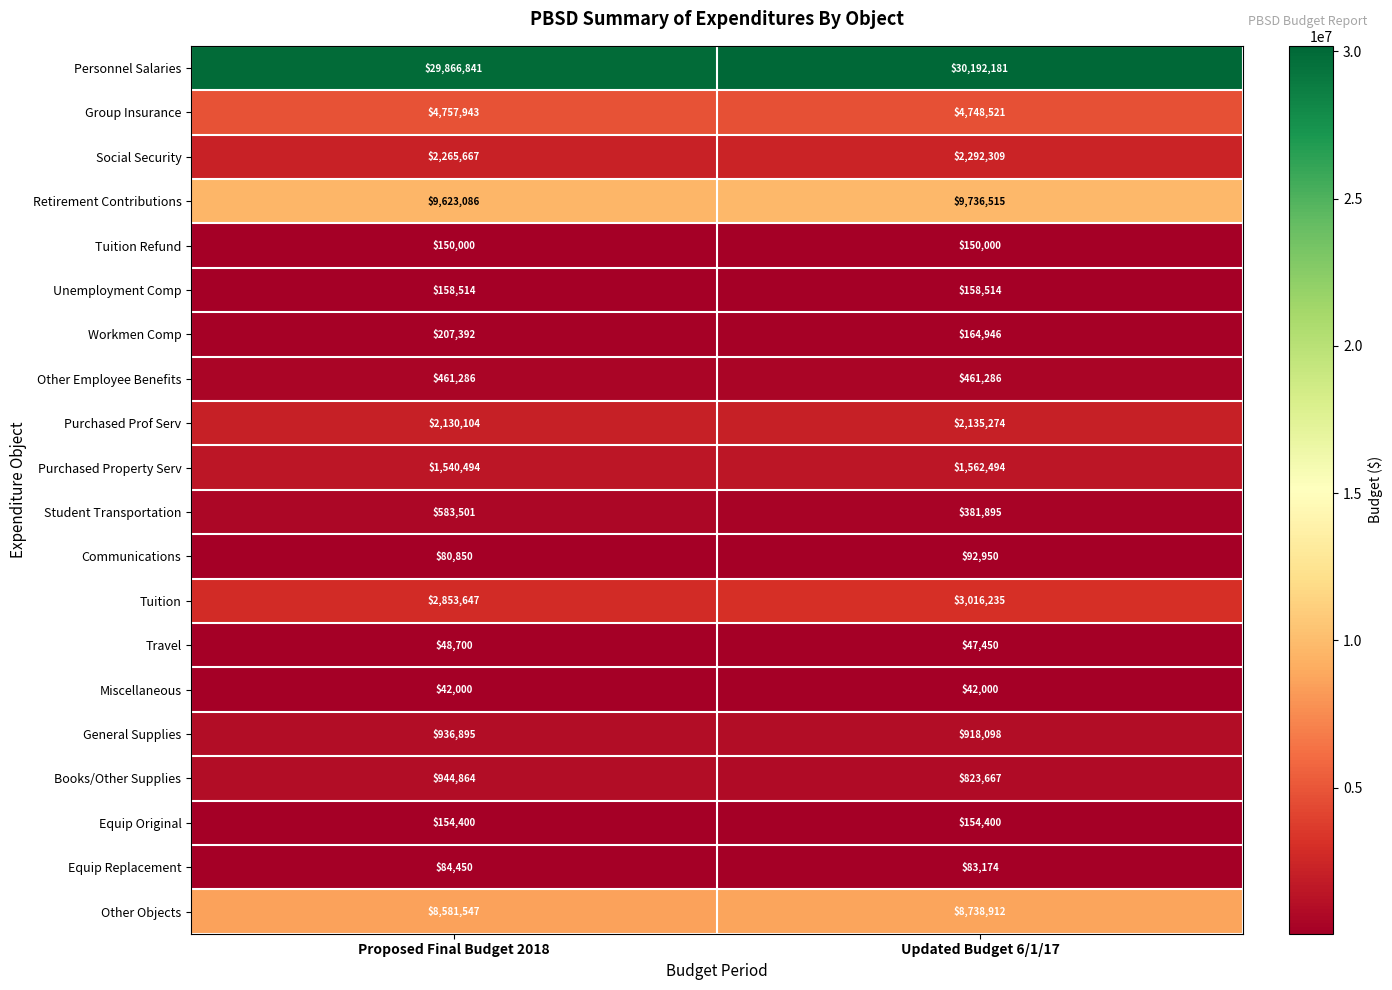

What is the sum of the Purchased Prof Serv values at Proposed Final Budget 2018 and Updated Budget 6/1/17?

4265378